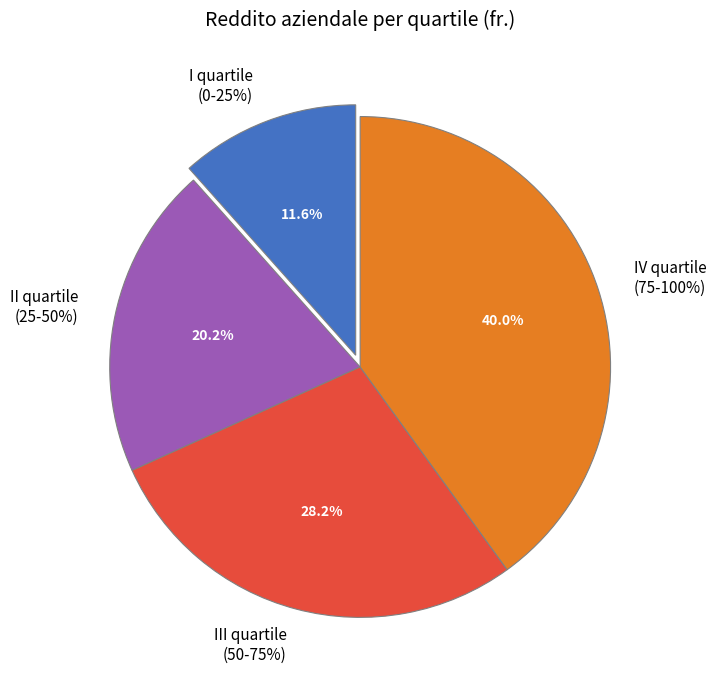

What is the largest slice in the pie chart?

IV quartile
(75-100%)